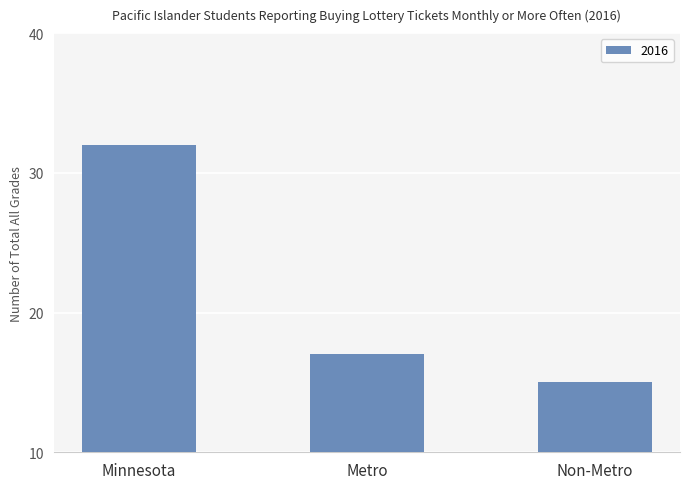

At which label does the data first exceed 17?

Minnesota